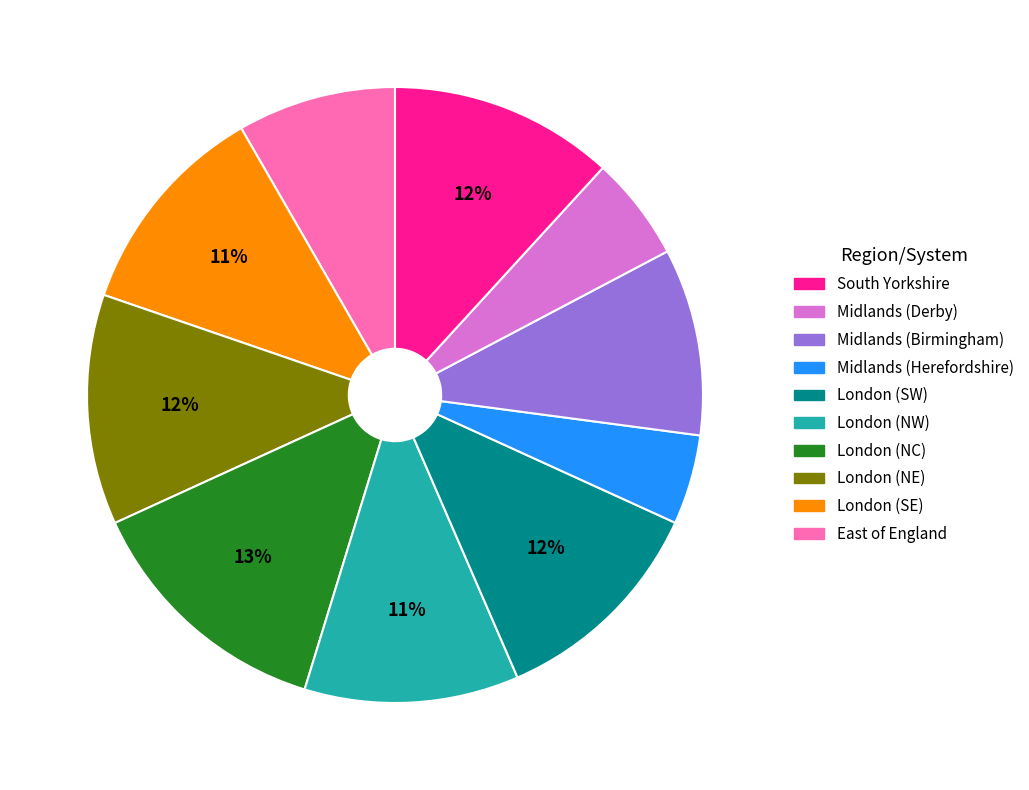

Is there a majority slice in this chart?

No